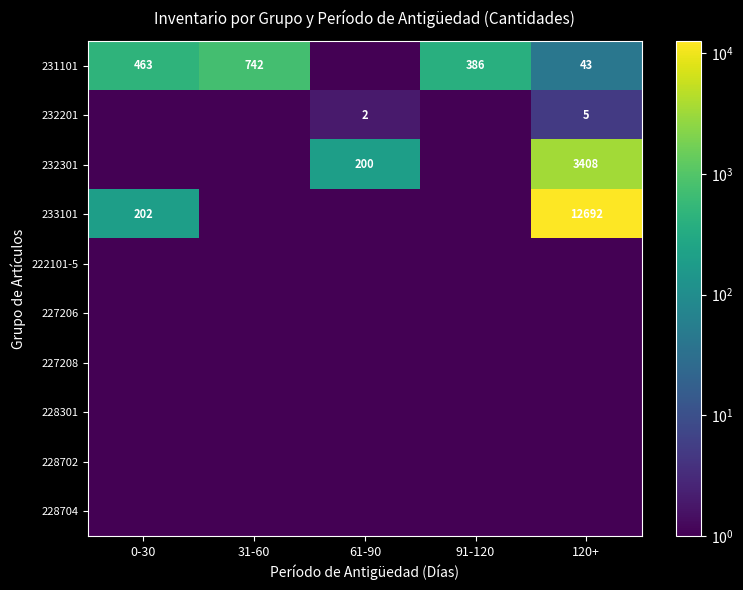

True or false: 231101 has a value of 386.0 at 91-120.

True